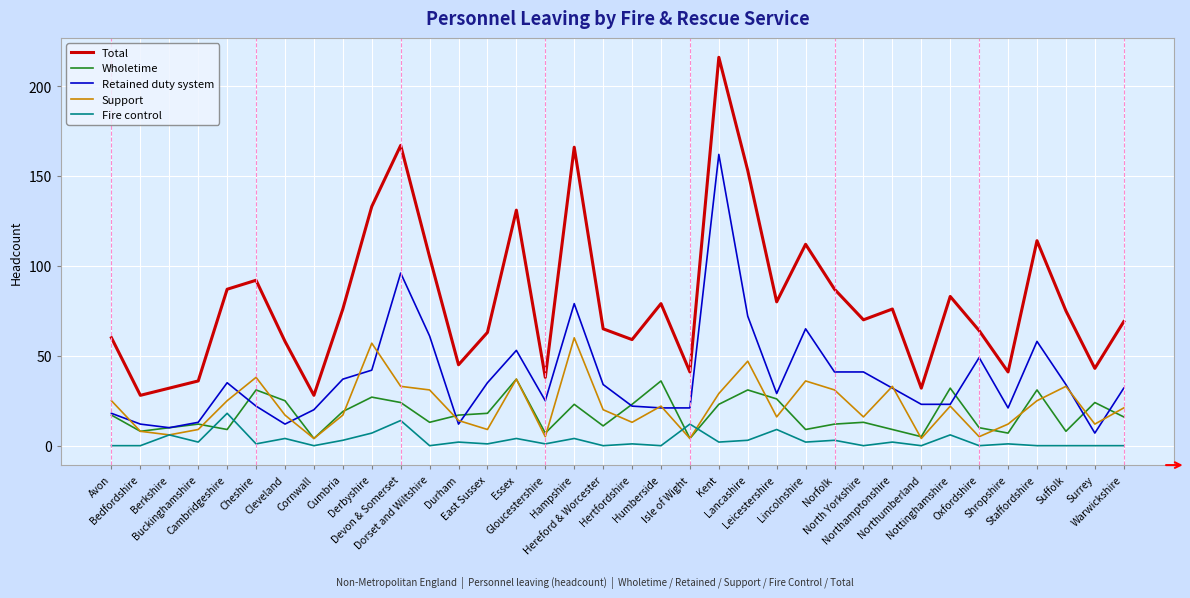

Reading right to left, transcribe all the data shown in this chart.

Total: 69	43	75	114	41	64	83	32	76	70	87	112	80	153	216	41	79	59	65	166	38	131	63	45	105	167	133	76	28	58	92	87	36	32	28	60
Wholetime: 16	24	8	31	7	10	32	5	9	13	12	9	26	31	23	4	36	23	11	23	7	37	18	17	13	24	27	19	4	25	31	9	12	10	8	17
Retained duty system: 32	7	34	58	21	49	23	23	32	41	41	65	29	72	162	21	21	22	34	79	25	53	35	12	61	96	42	37	20	12	22	35	13	10	12	18
Support: 21	12	33	25	12	5	22	4	33	16	31	36	16	47	29	4	22	13	20	60	5	37	9	14	31	33	57	17	4	17	38	25	9	6	8	25
Fire control: 0	0	0	0	1	0	6	0	2	0	3	2	9	3	2	12	0	1	0	4	1	4	1	2	0	14	7	3	0	4	1	18	2	6	0	0